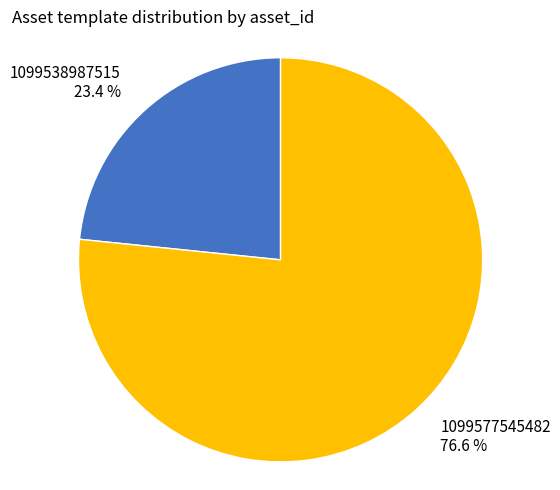

Does any single category account for the majority?

Yes